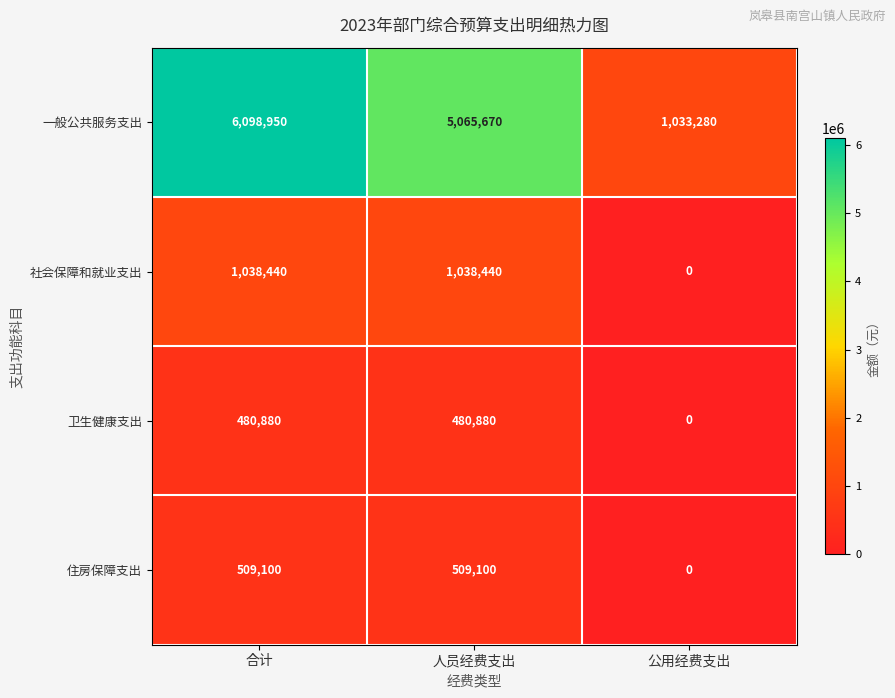

How many categories are shown in the chart?

3